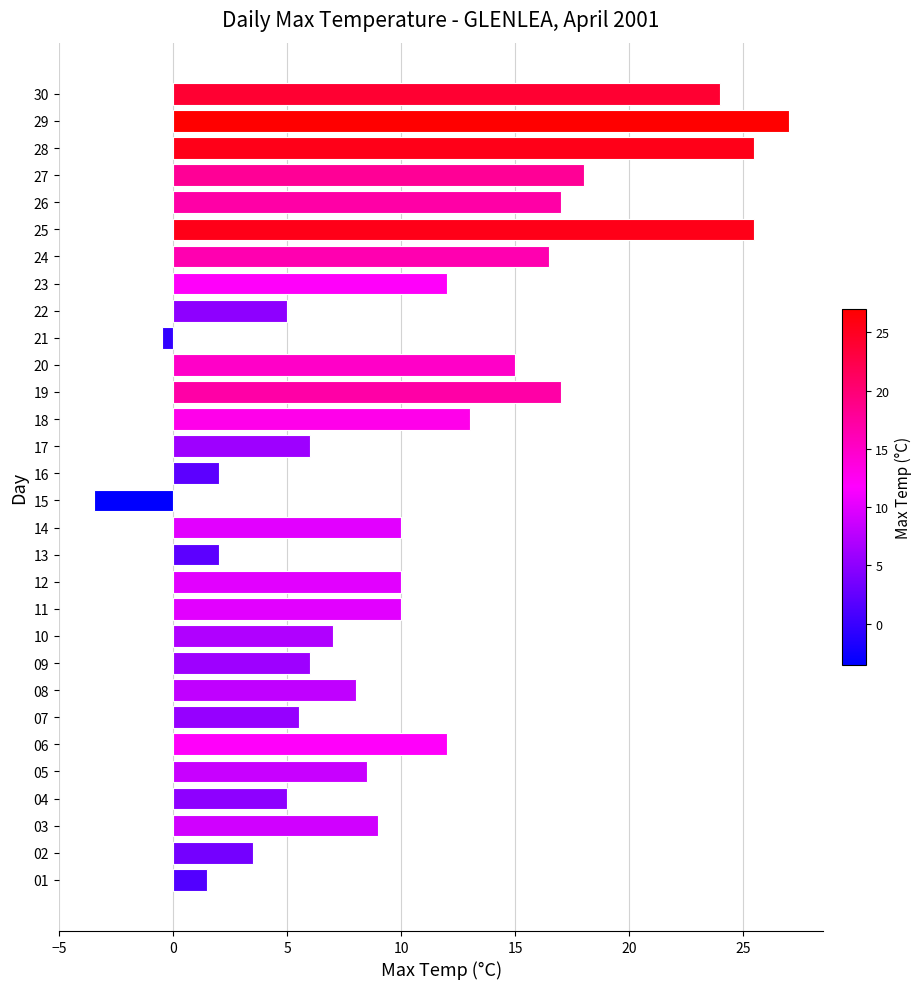

Count the number of categories in the chart.

30